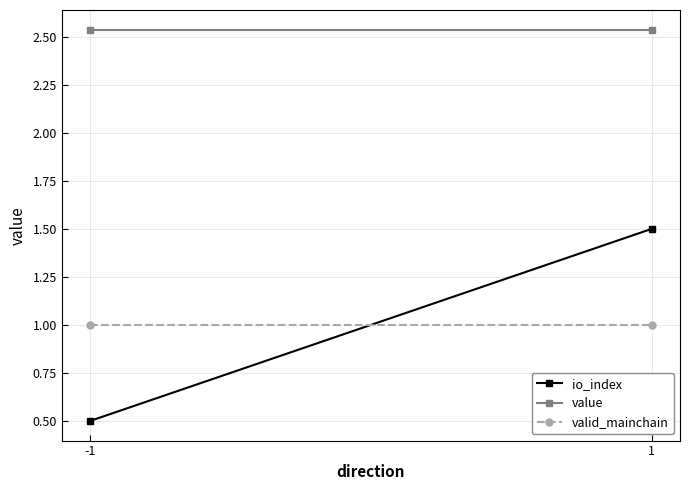

How many value values are between 2 and 3?

2